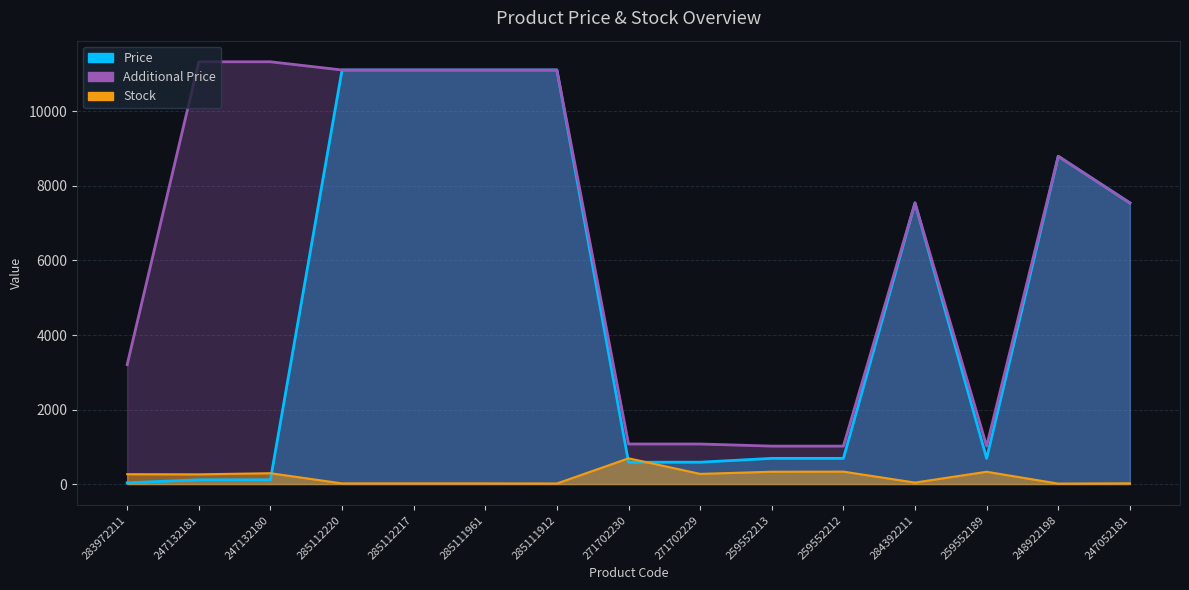

At which category does Stock reach its first local valley?

247132181